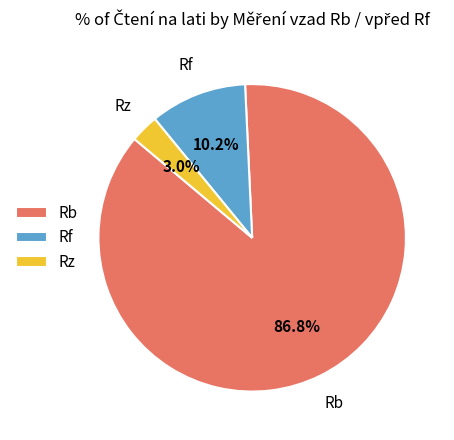

Which slice is the largest?

Rb